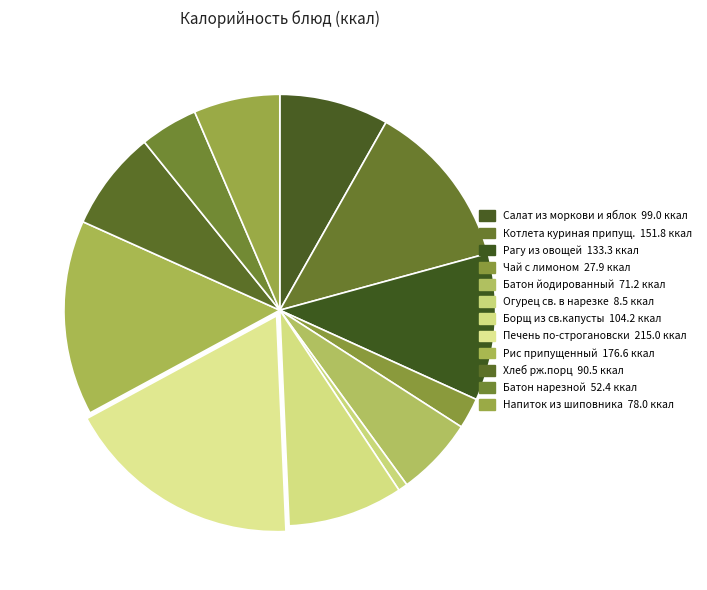

To the nearest percent, what portion does Огурец св. в нарезке represent?

1%